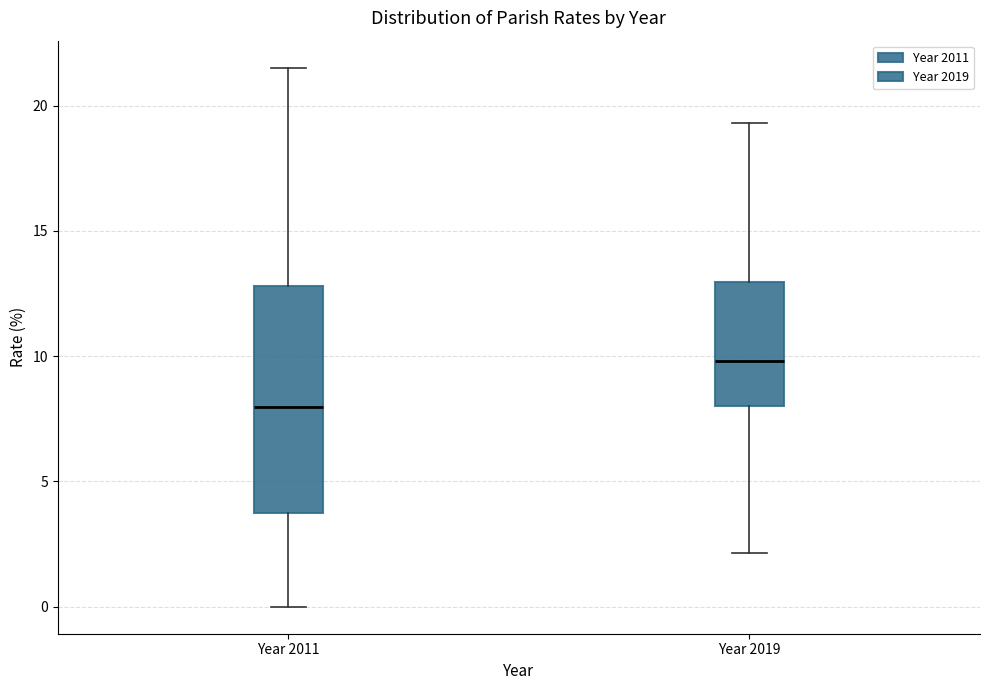

Which box has the lowest median line?

Year 2011